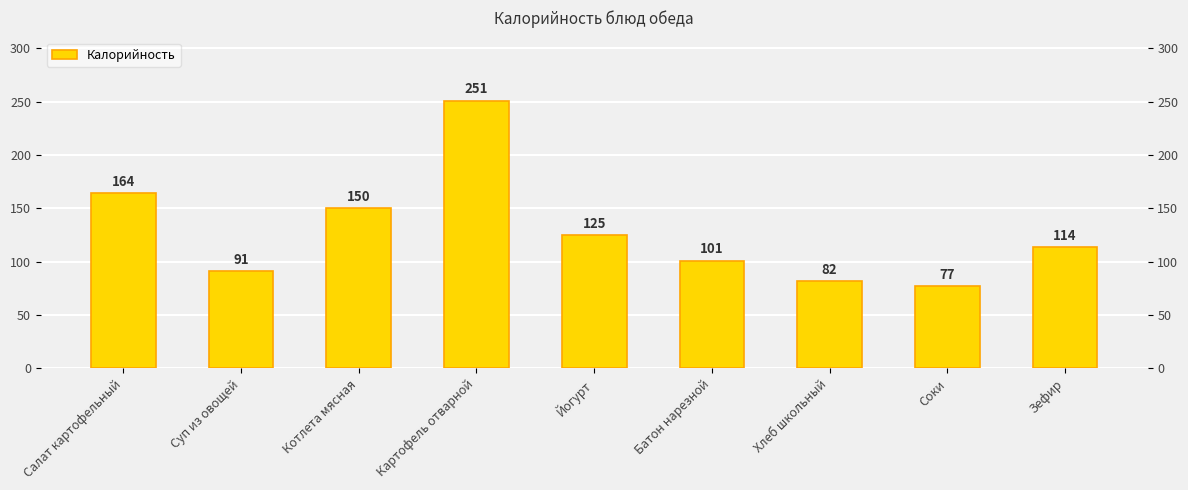

Rank the categories by value from lowest to highest.

Соки, Хлеб школьный, Суп из овощей, Батон нарезной, Зефир, Йогурт, Котлета мясная, Салат картофельный, Картофель отварной